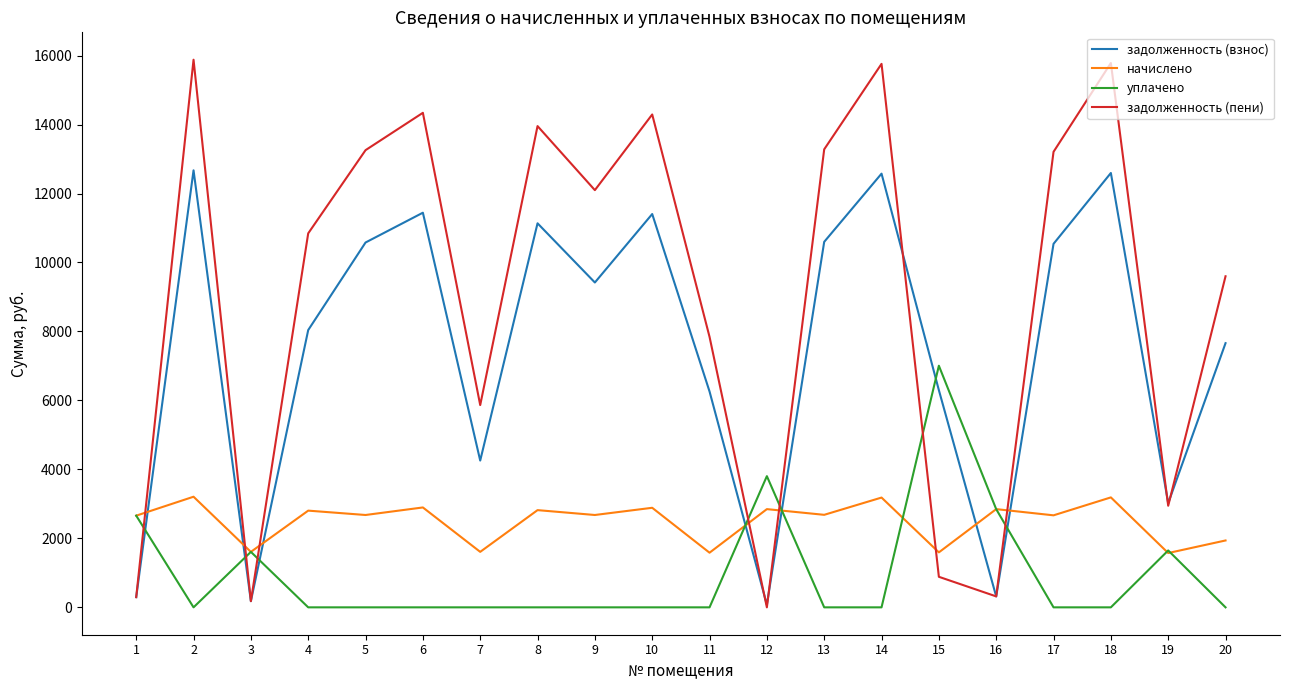

Which series changed the most between 16 and 18?

задолженность (пени)